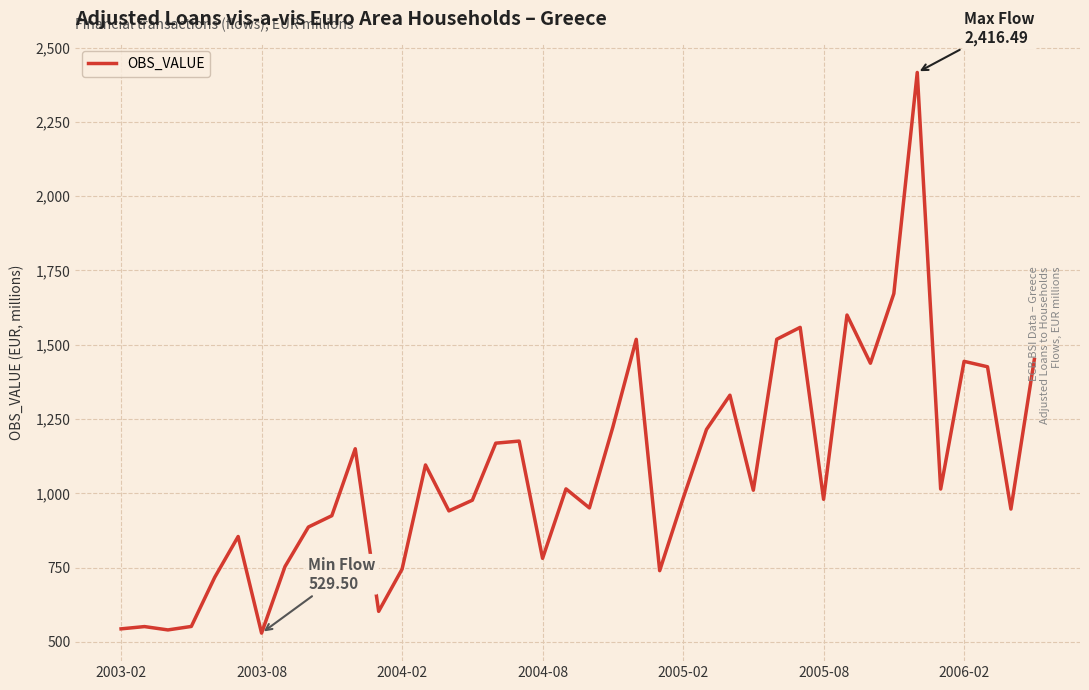

What is the difference between the maximum and minimum values?

1887.0